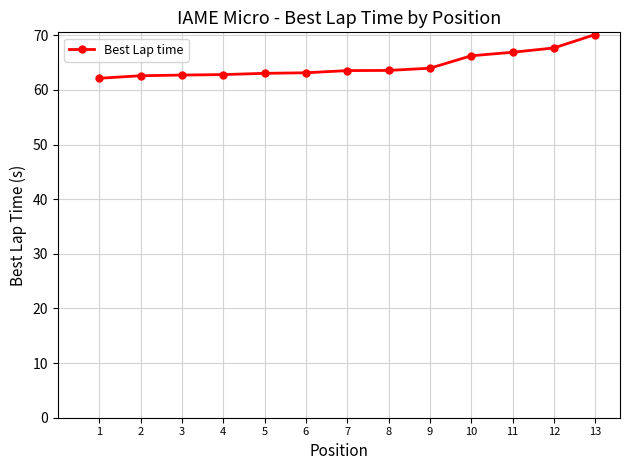

True or false: the data shows 63.0 at 5.

True